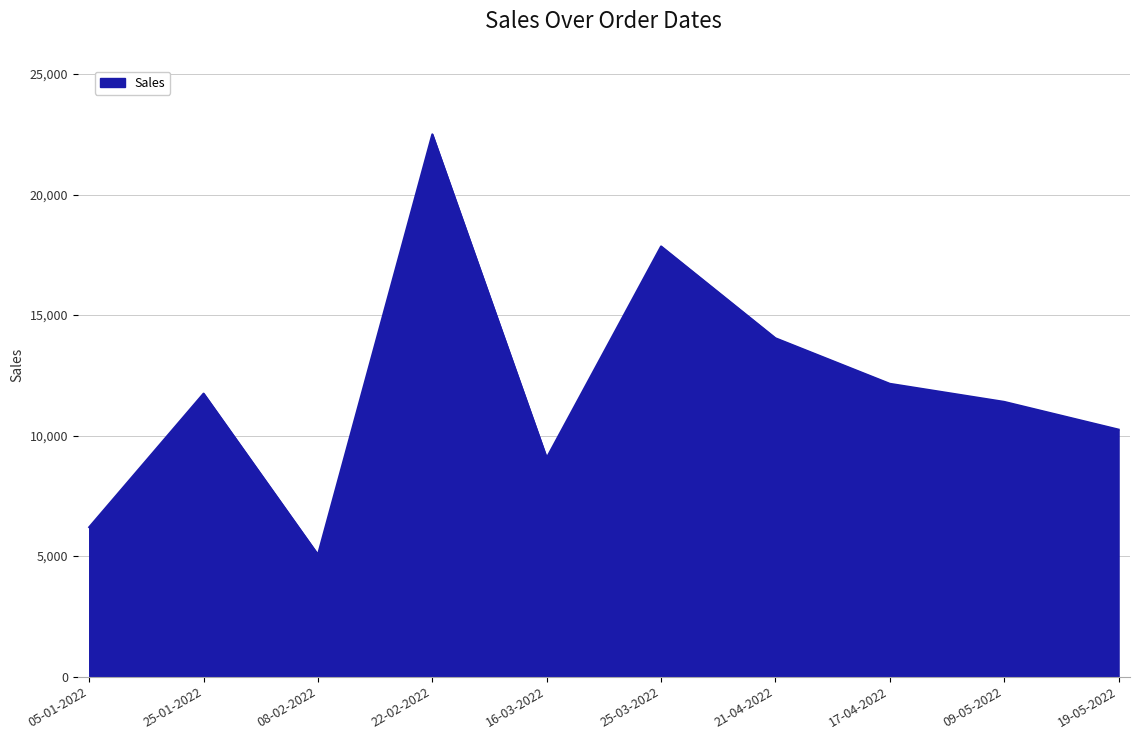

Which label corresponds to the smallest value in the chart?

08-02-2022